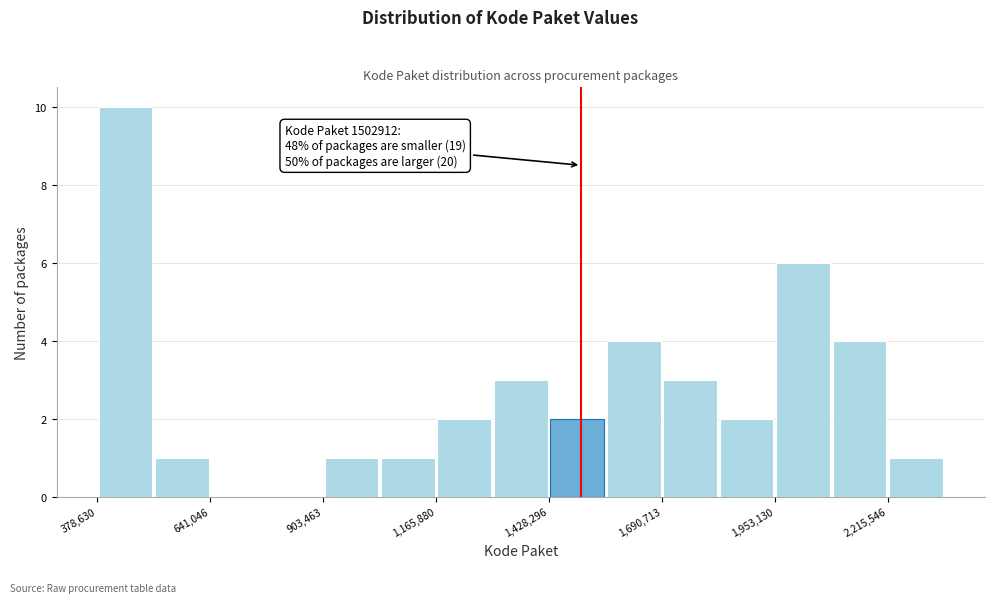

Around what value on the x-axis is the tallest bar? Give the approximate position of its centre, as read against the axis.

450000